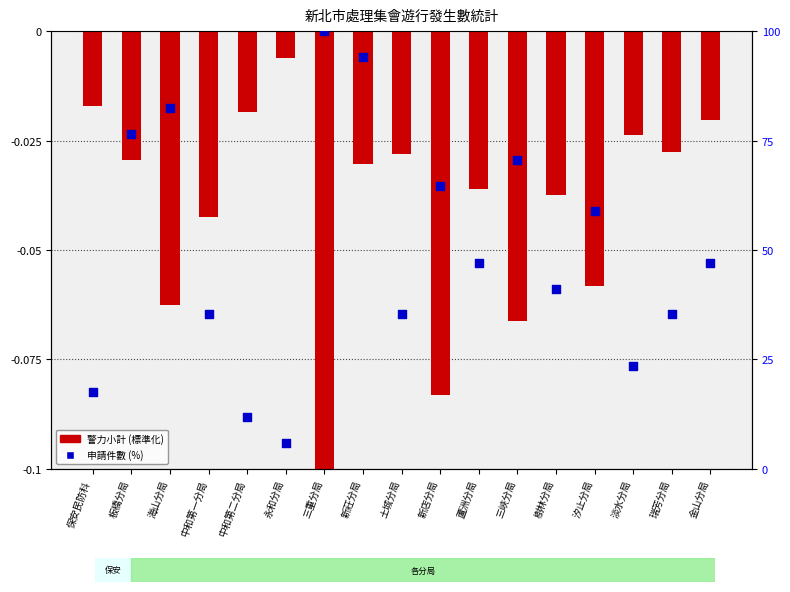

What is the total value across all series at 海山分局?

82.3